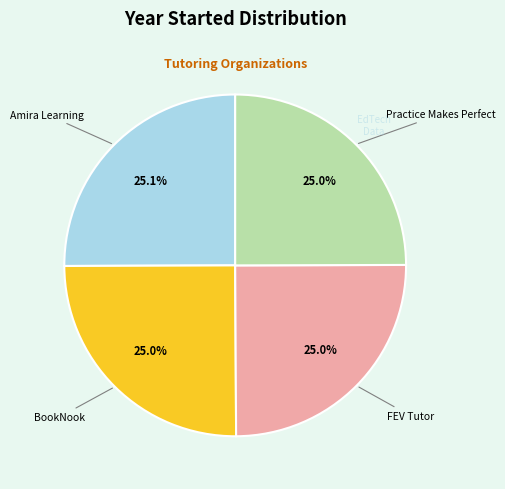

To the nearest percent, what is the average slice percentage?

25%